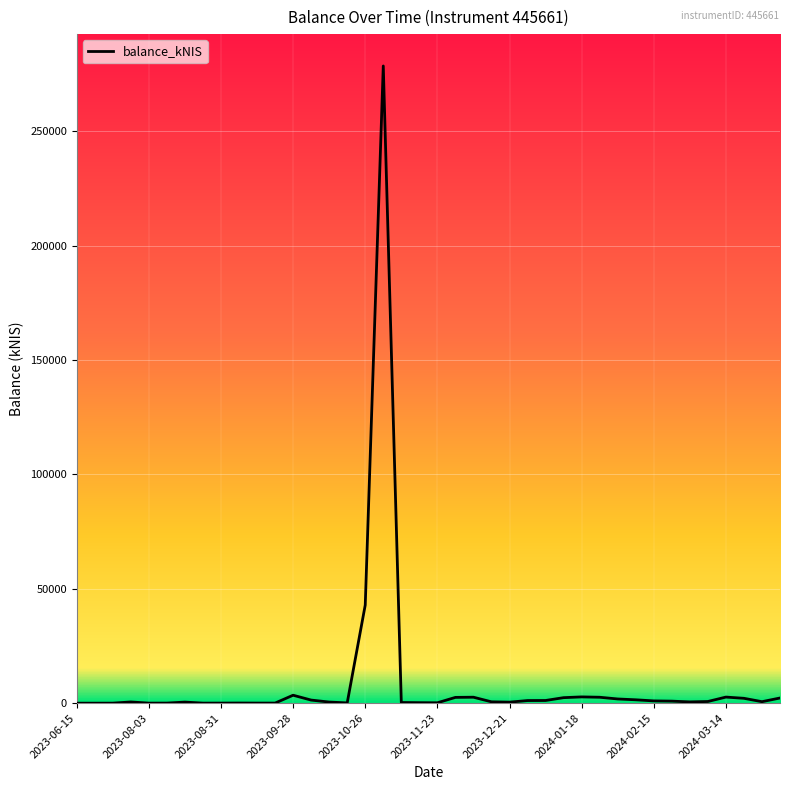

What is the greatest value displayed?

278575.0